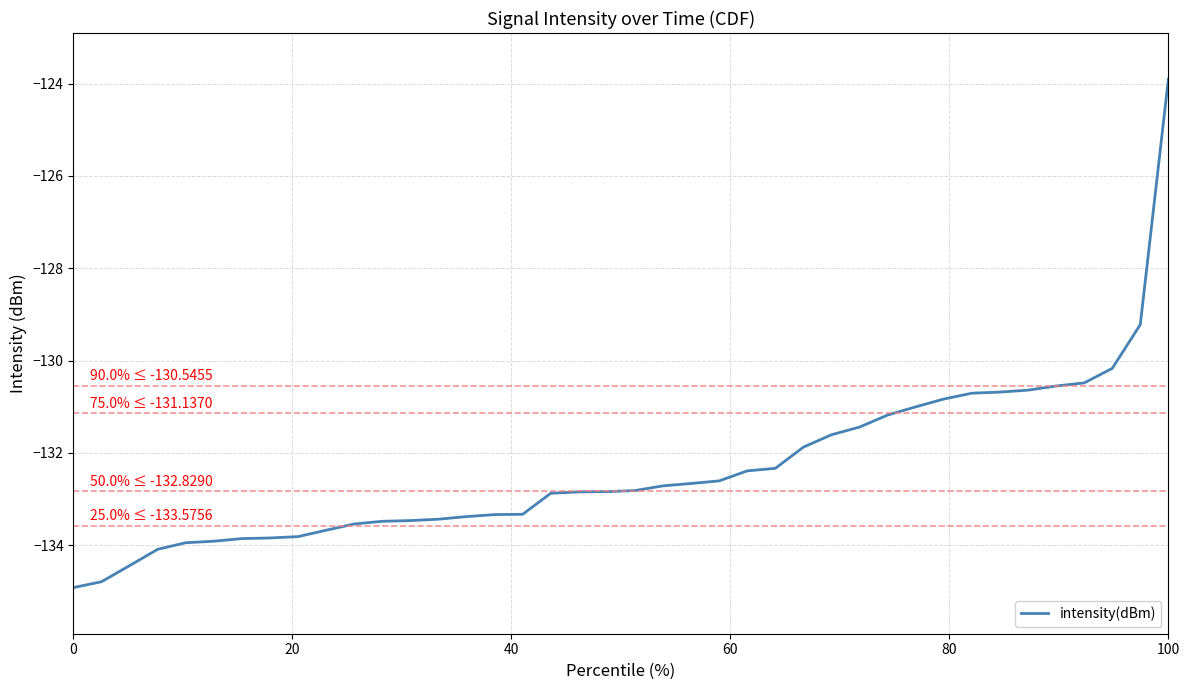

What is the maximum value shown in the chart?

-123.9